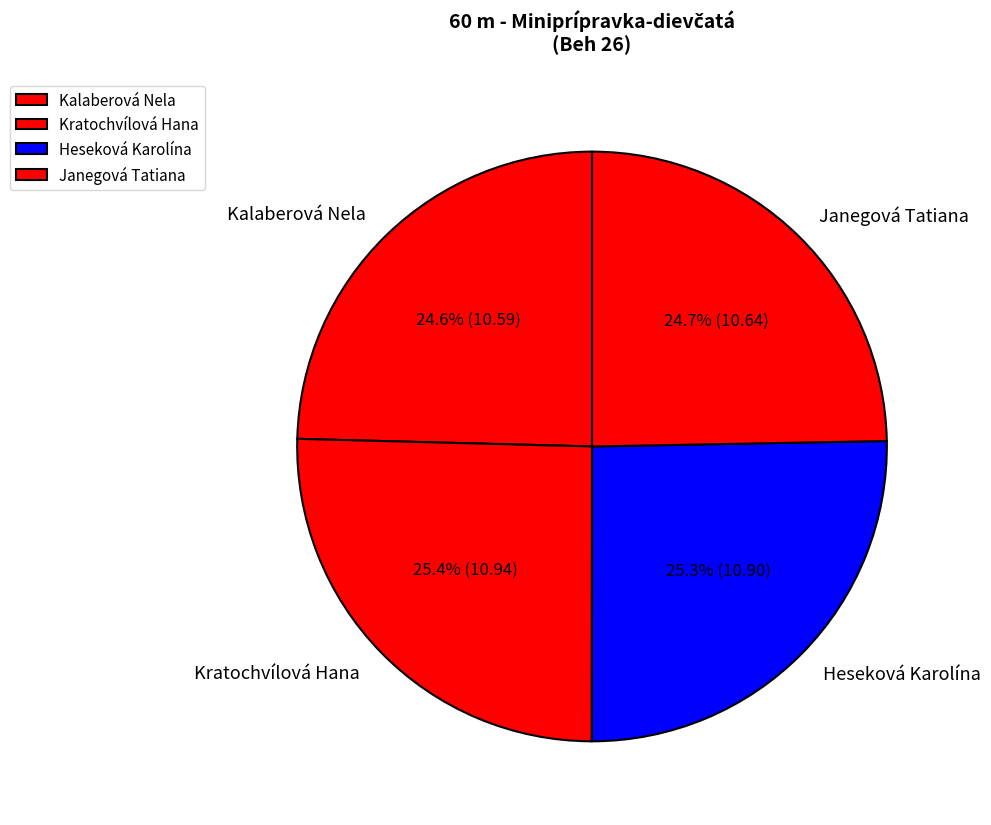

Between Kalaberová Nela and Kratochvílová Hana, which is larger?

Kratochvílová Hana